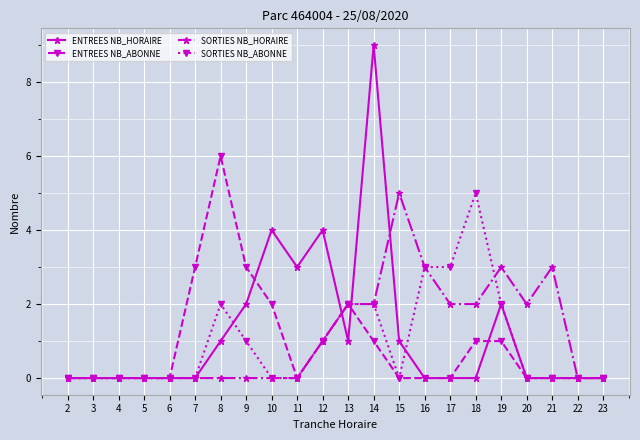

The value of SORTIES NB_ABONNE at 5 is -3. True or false?

False